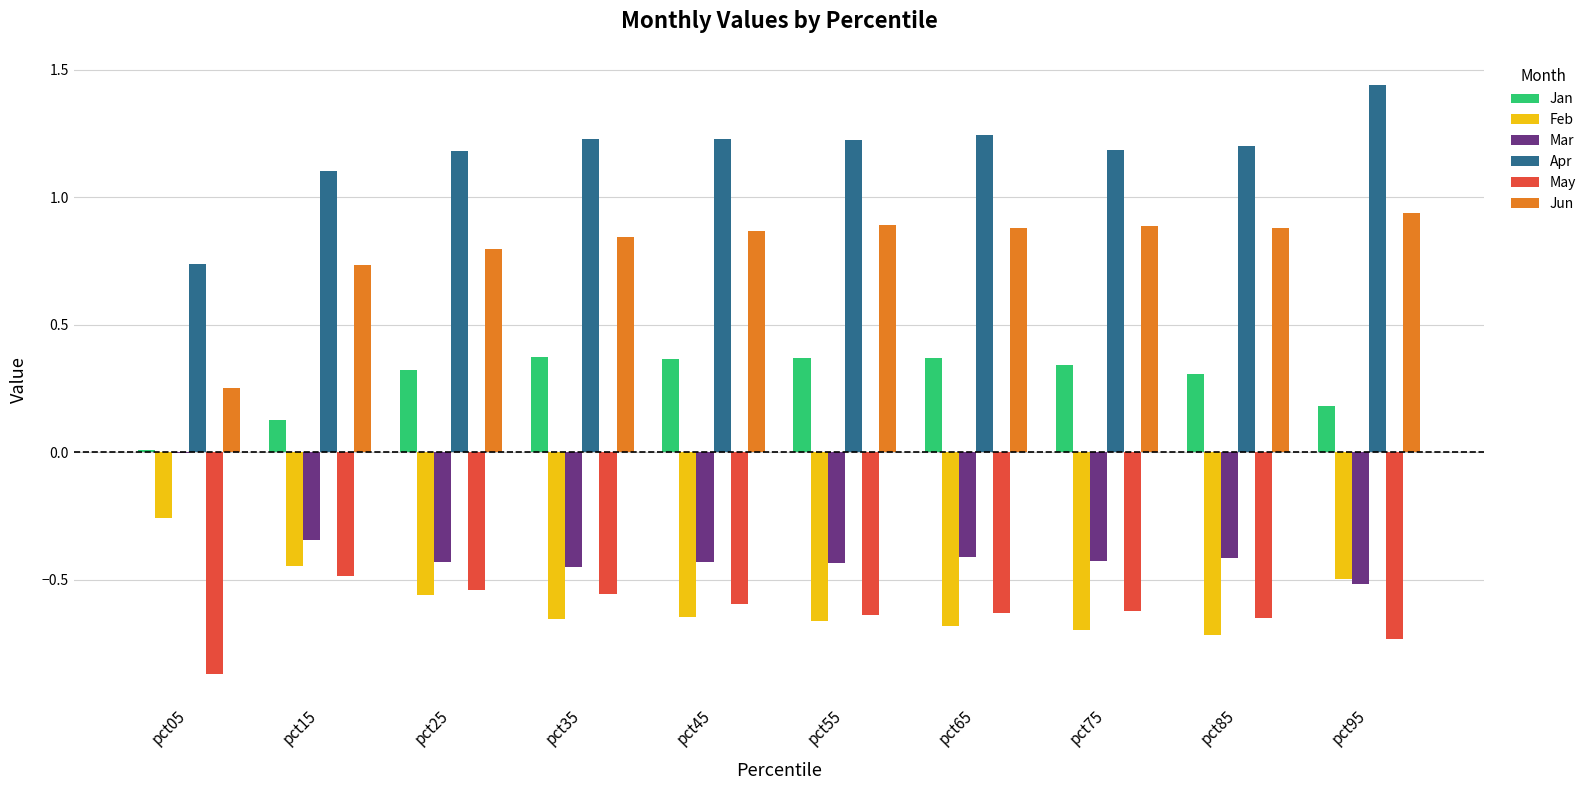

Count the number of data series in this chart.

6